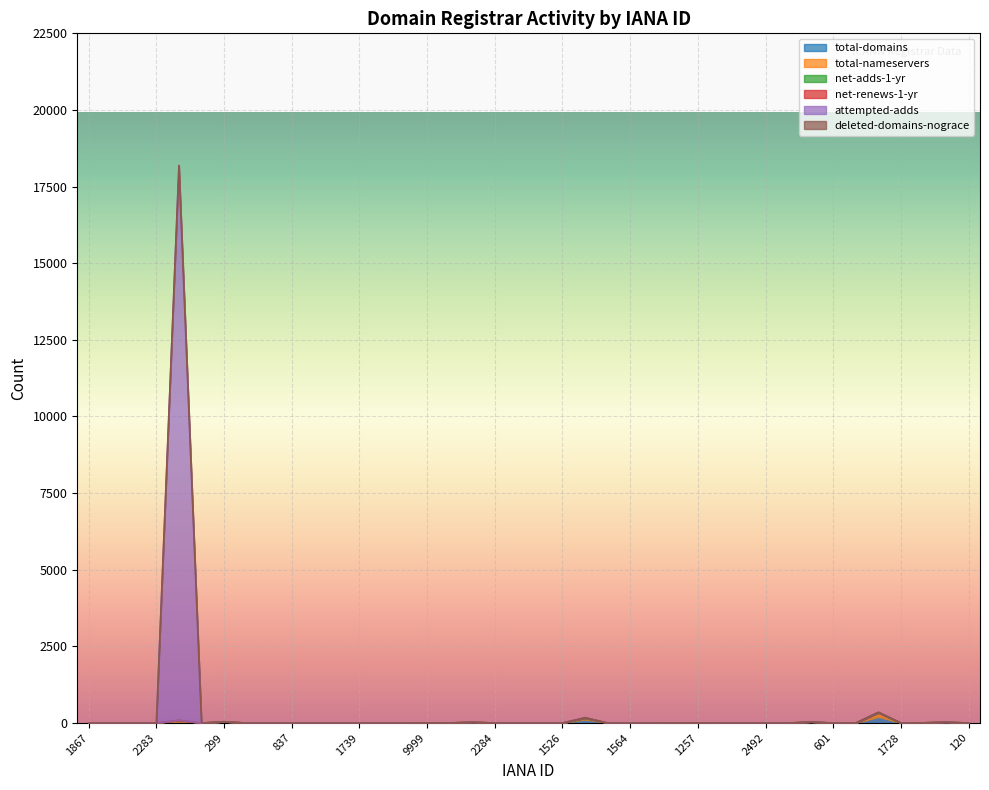

How many interior local peaks does the total-nameservers series have?

9